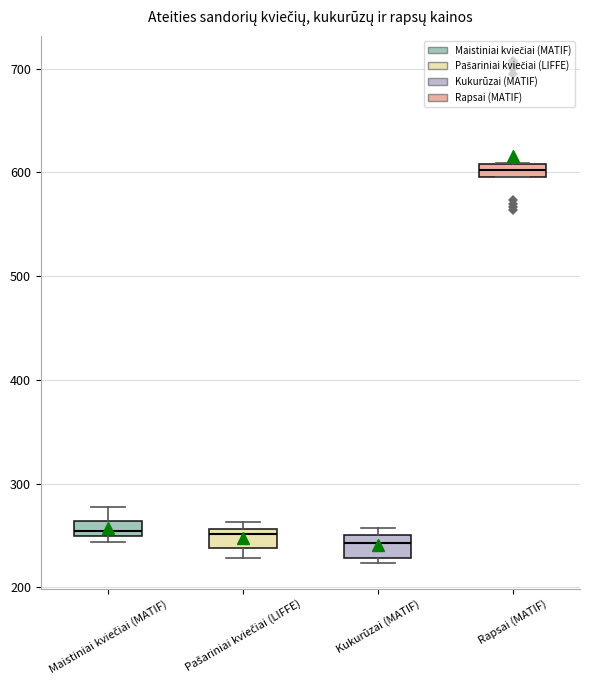

Where does the upper whisker of the box for Maistiniai kviečiai (MATIF) end on the y-axis? The values are not printed on the chart, so give them approximately, as read against the axis.

280